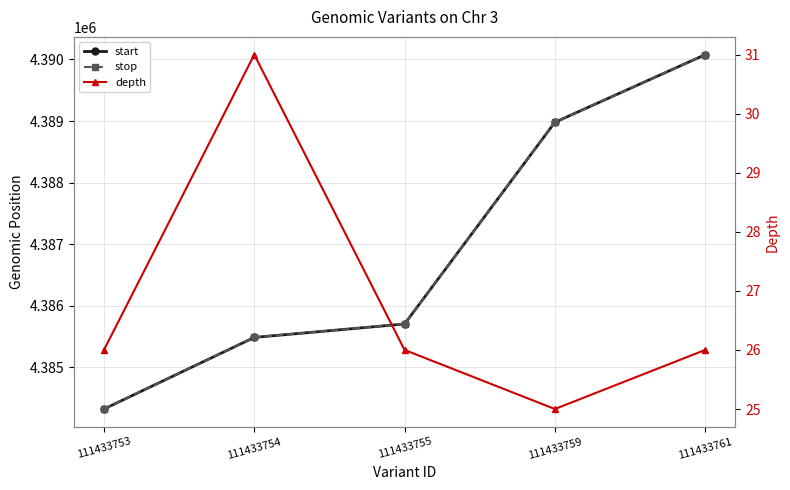

At how many categories does at least one series exceed 1376820?

5